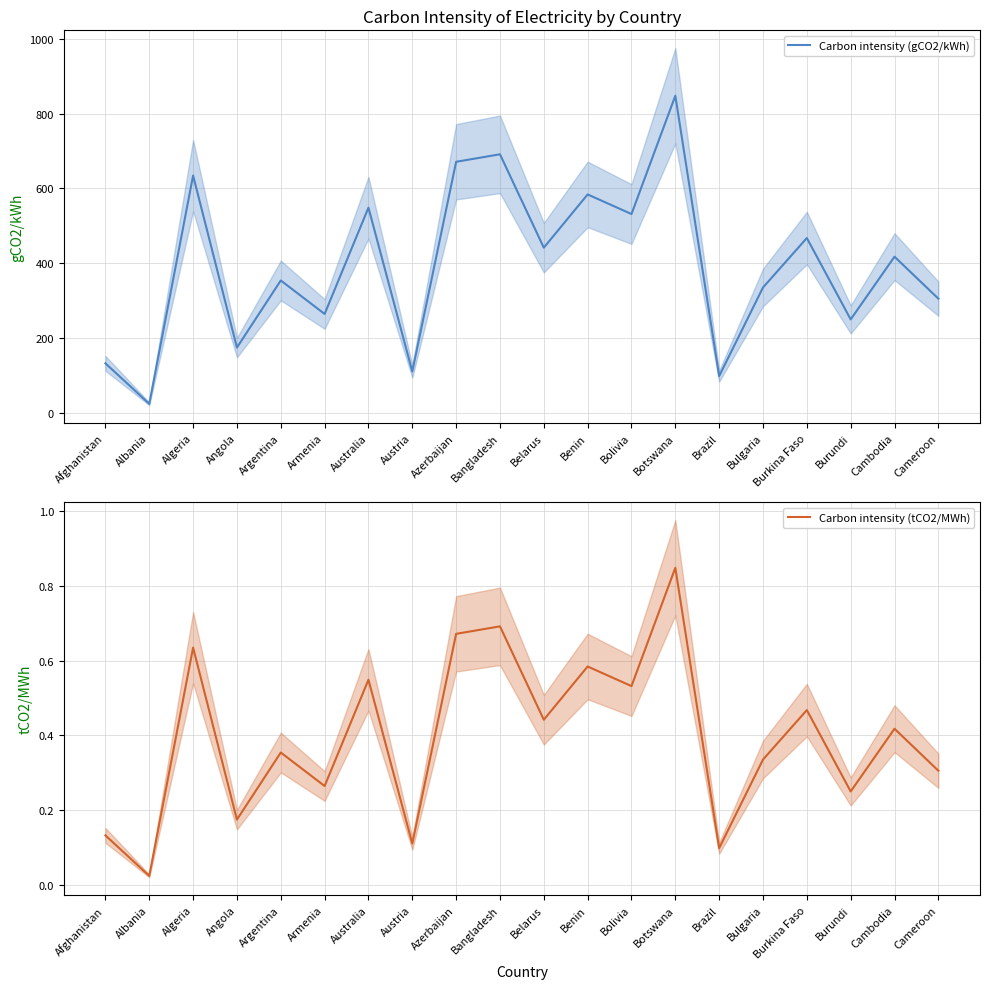

What is the maximum value for Carbon intensity (gCO2/kWh)?

847.9